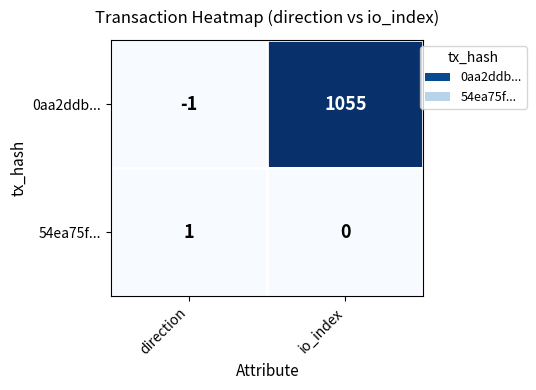

At how many categories does at least one series exceed 334?

1